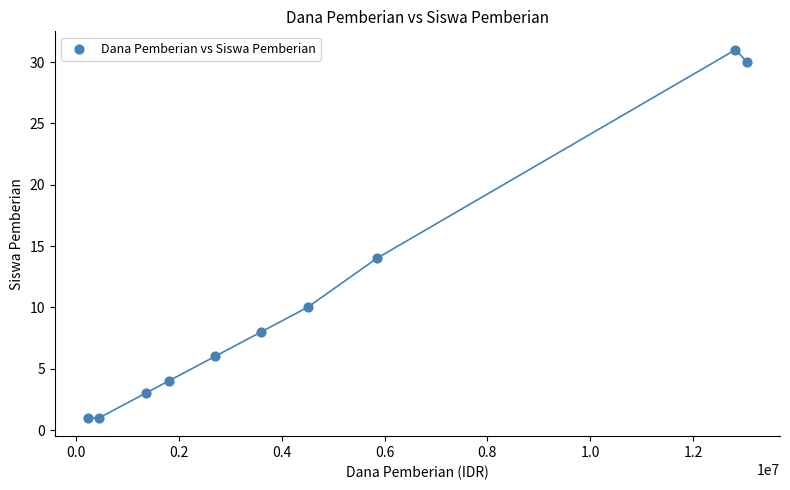

What Y value in the scatter plot is closest to 16?

14